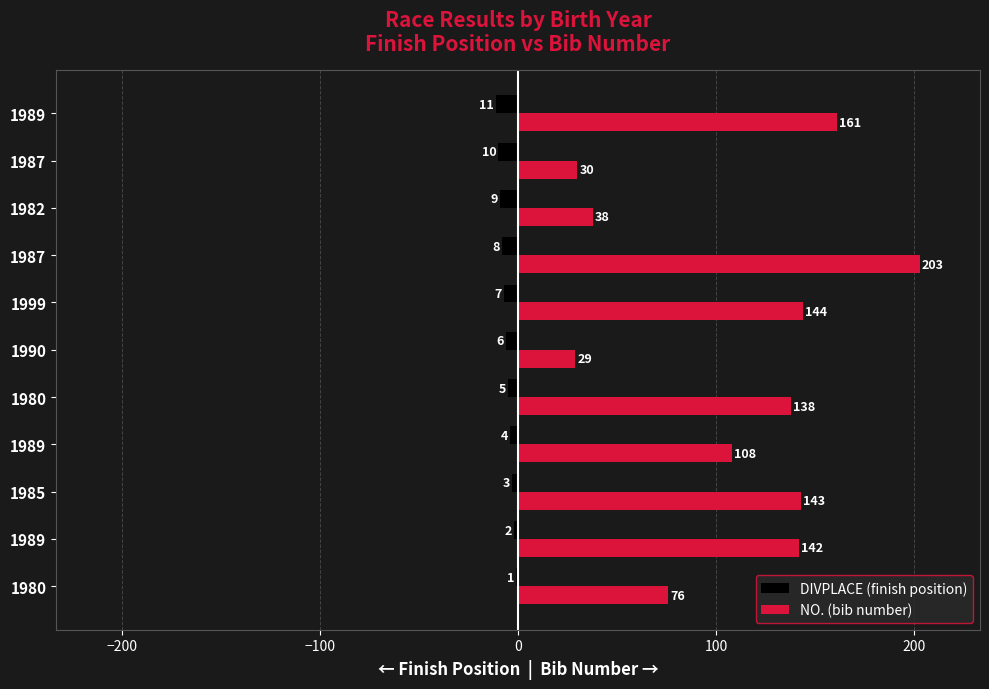

What are all the series names shown in the legend?

DIVPLACE (finish position), NO. (bib number)